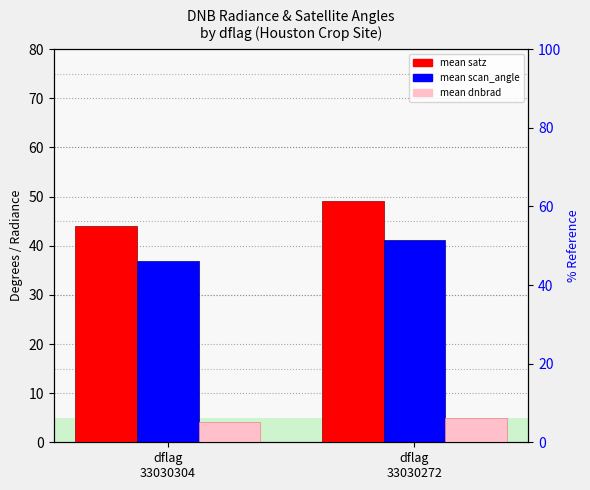

Does the chart contain stacked bars?

No